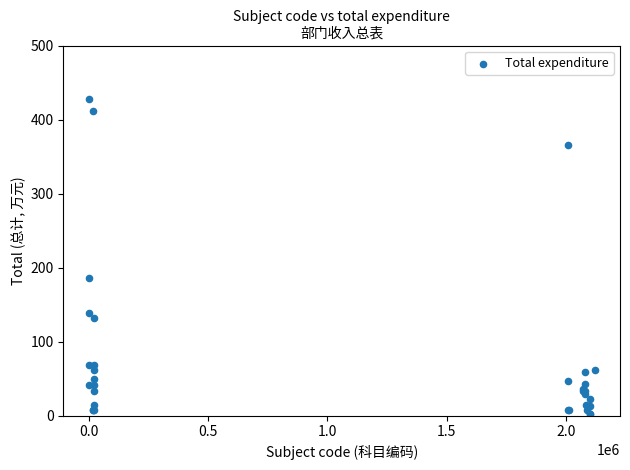

What Y value in the scatter plot is closest to 215?

185.7